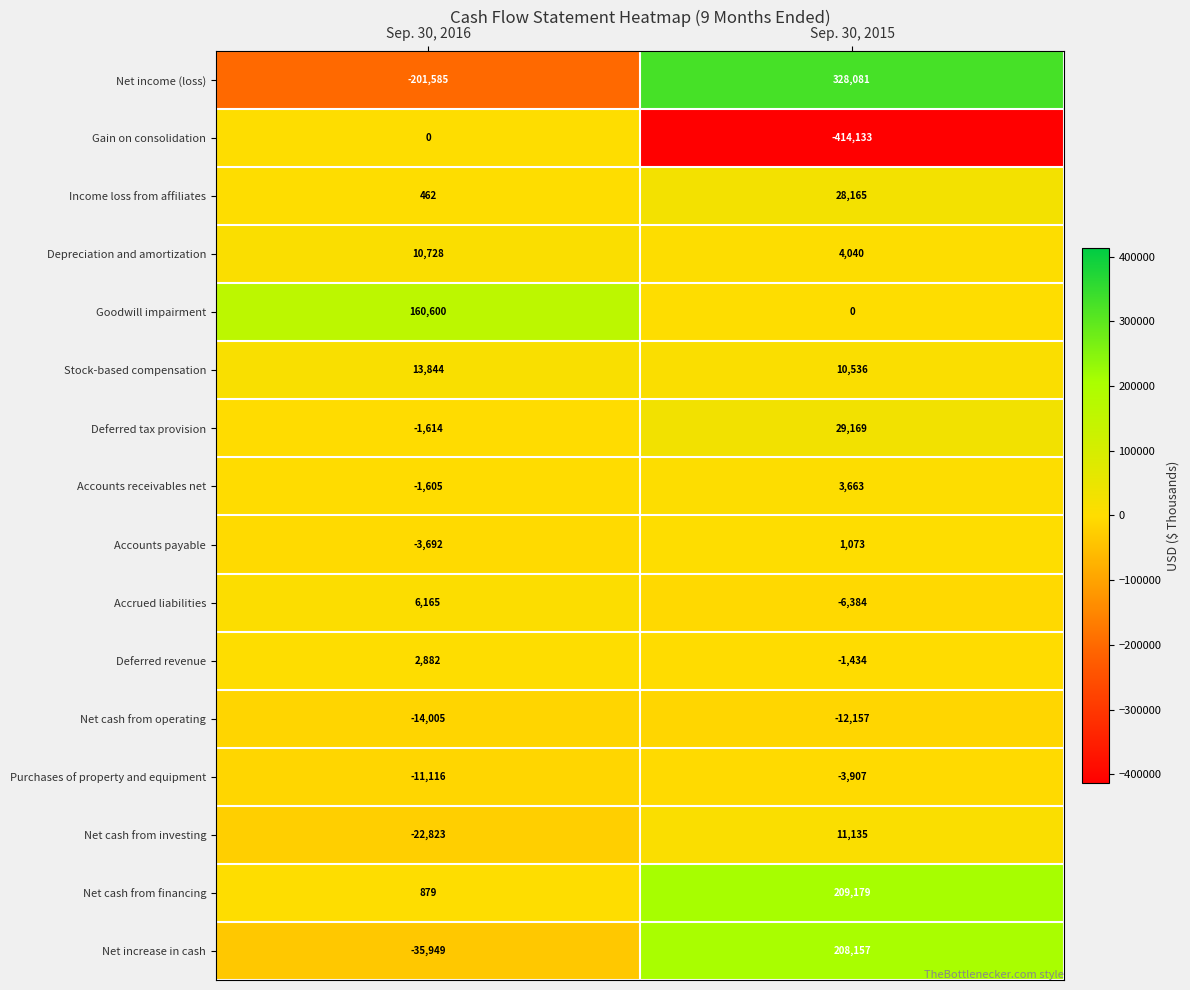

Which category has the highest value across all series?

Sep. 30, 2015